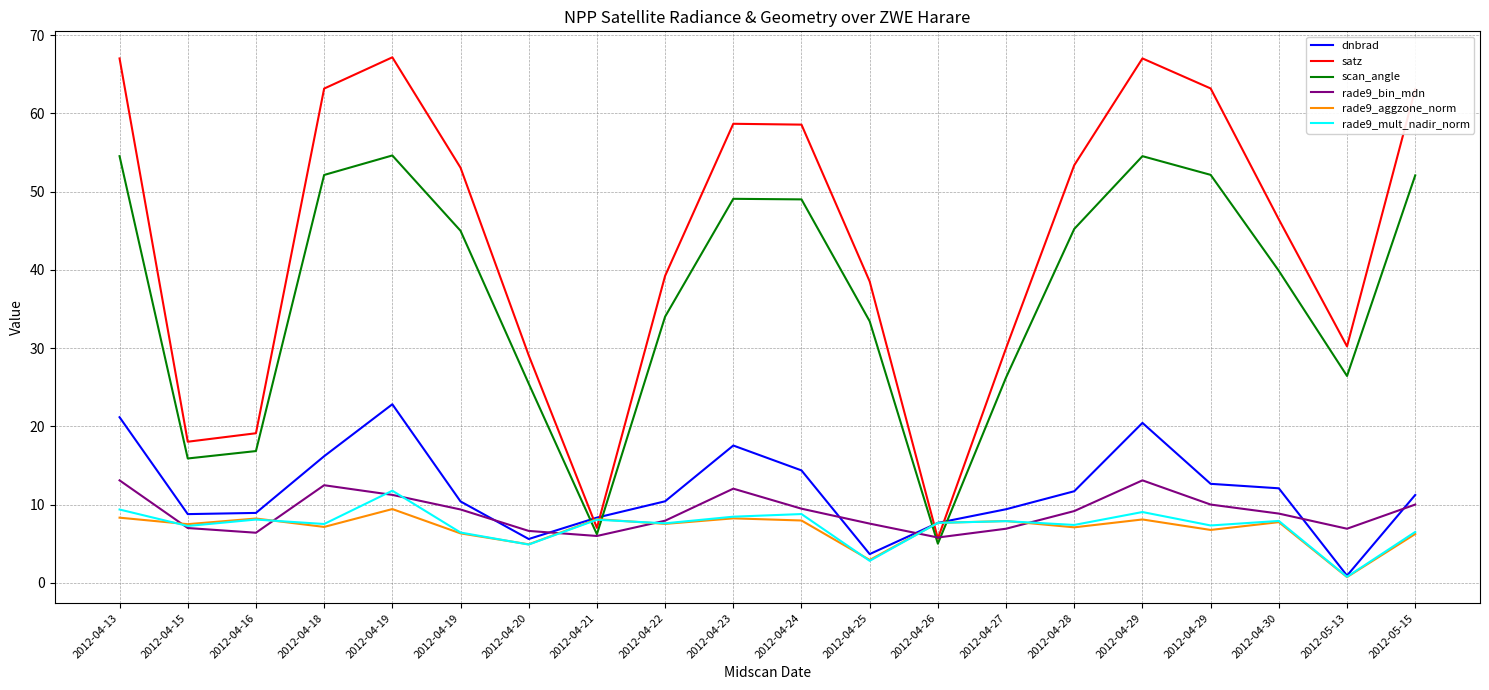

Between 2012-04-24 and 2012-04-28, which is larger?

2012-04-24